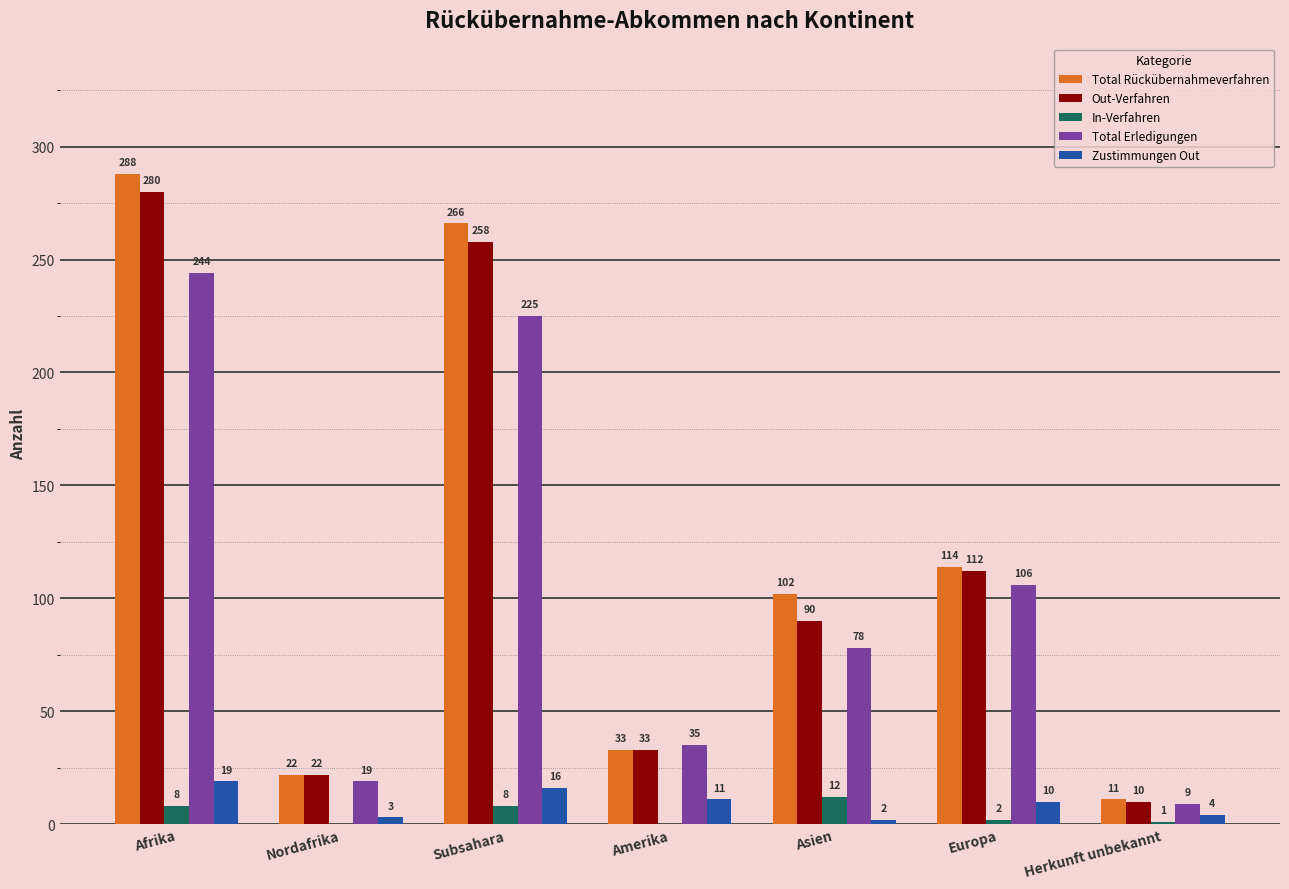

Which series changed the most between Nordafrika and Europa?

Total Rückübernahmeverfahren